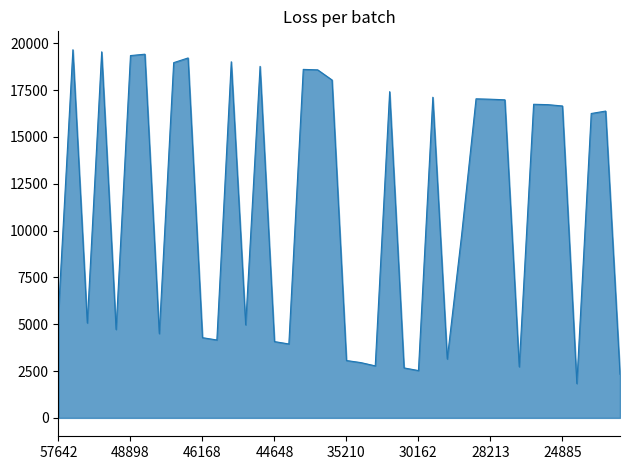

What is the maximum value shown in the chart?

19657